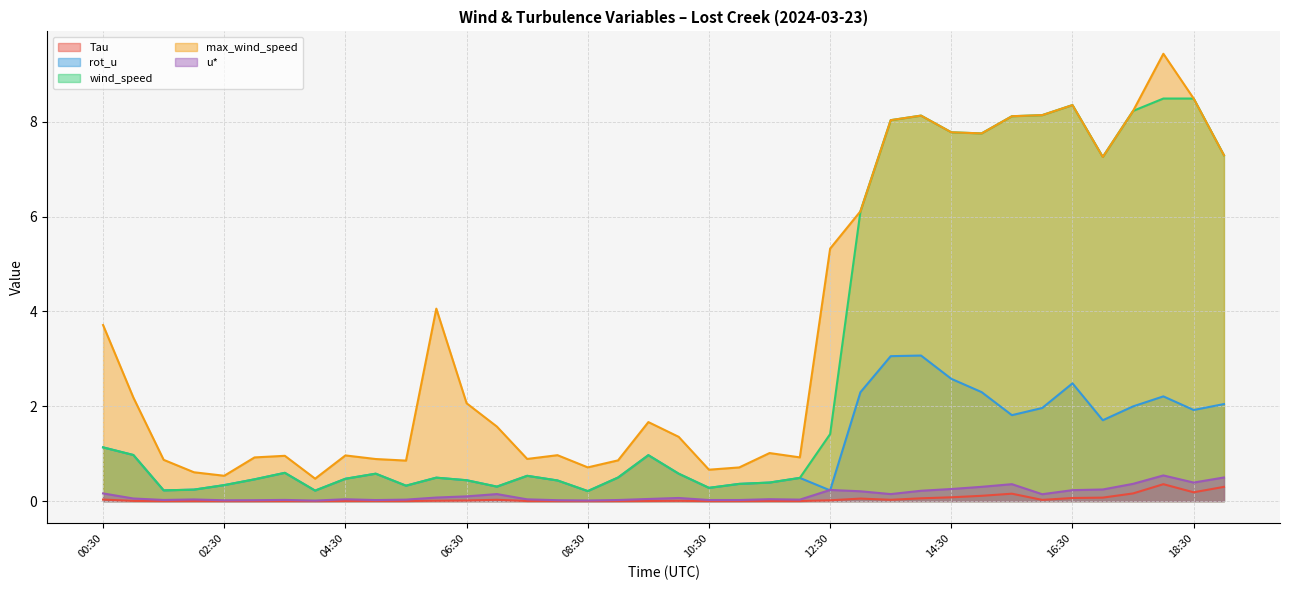

True or false: u* and max_wind_speed intersect in this chart.

False